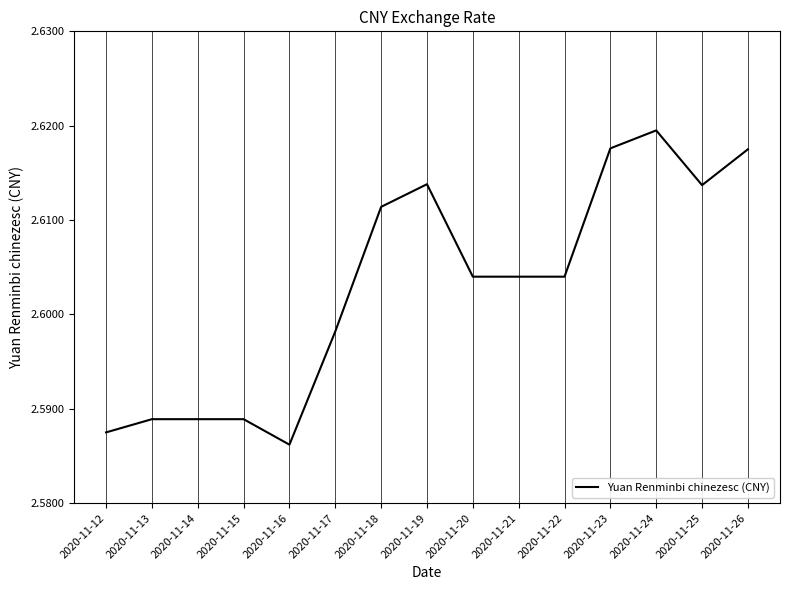

The chart shows a value of 1.8 at 2020-11-22. True or false?

False